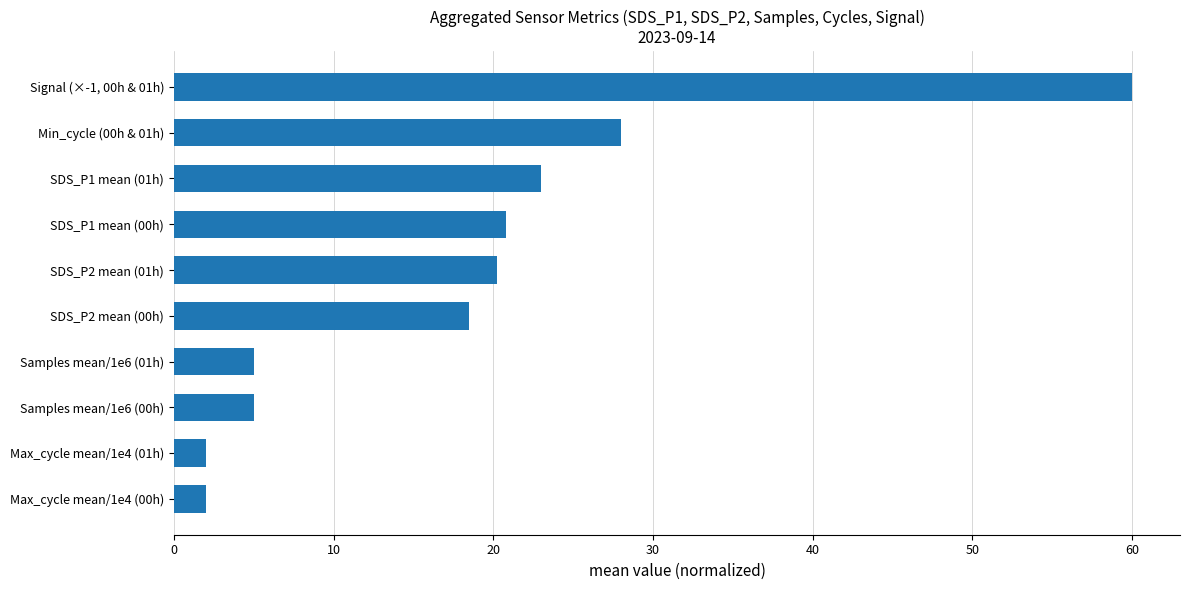

The value at Min_cycle (00h & 01h) is 28.0. True or false?

True